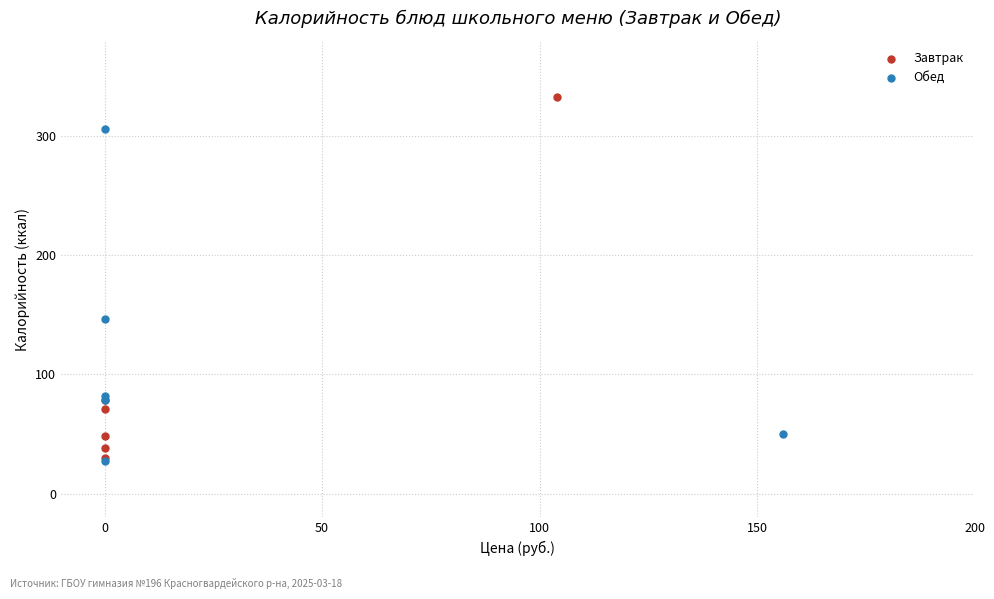

Which series has the widest spread of Y values?

Завтрак